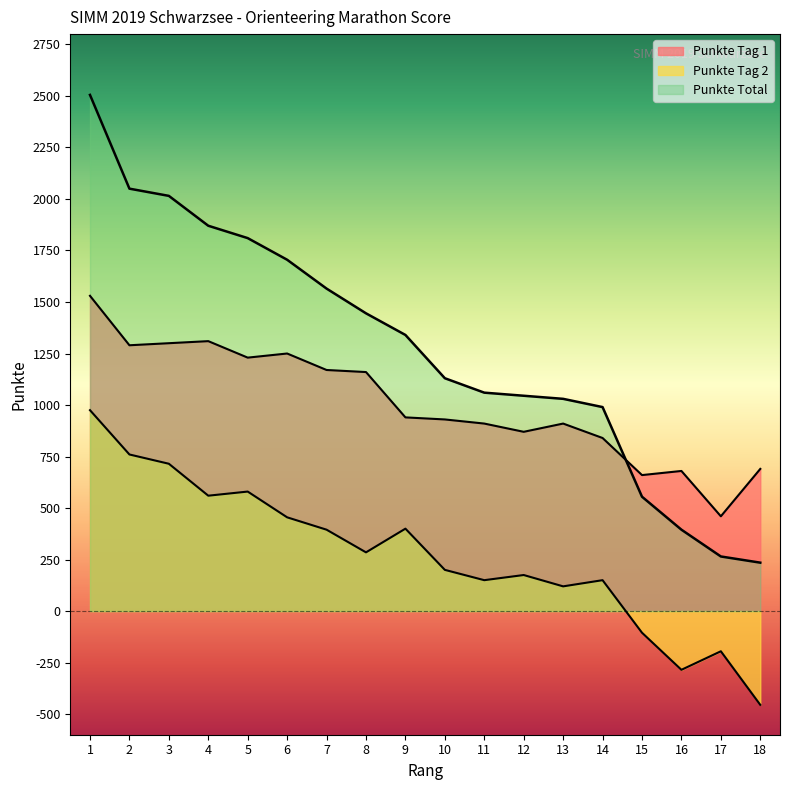

Rank the series by their maximum value, from lowest to highest.

Punkte Tag 2, Punkte Tag 1, Punkte Total